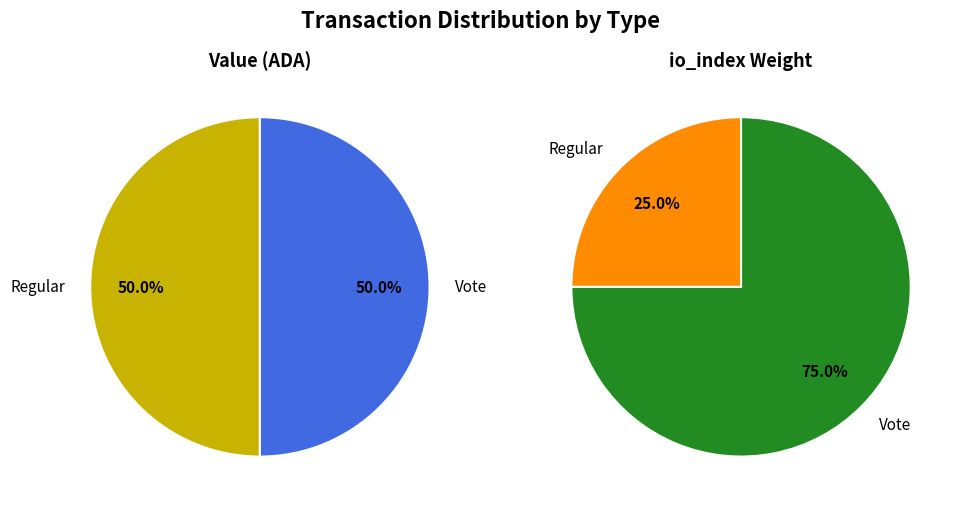

What is the largest slice in the pie chart?

Vote